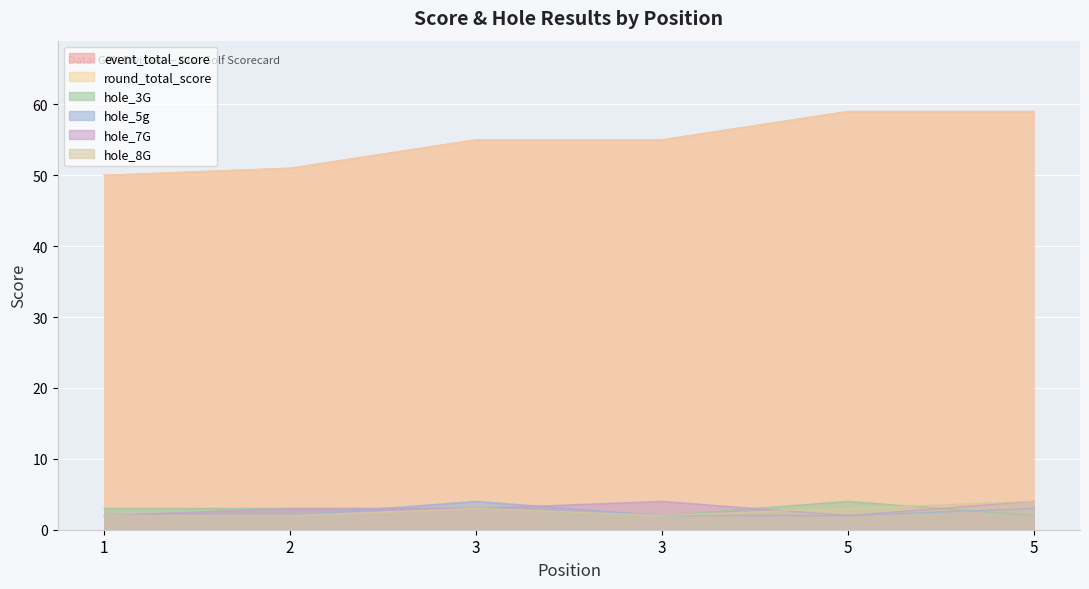

What is the difference between the maximum and minimum values in the hole_8G series?

2